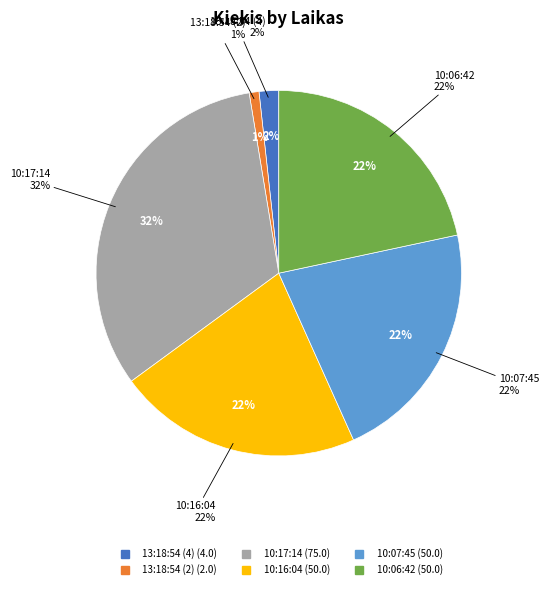

Which category has the smallest portion of the pie?

13:18:54 (2)